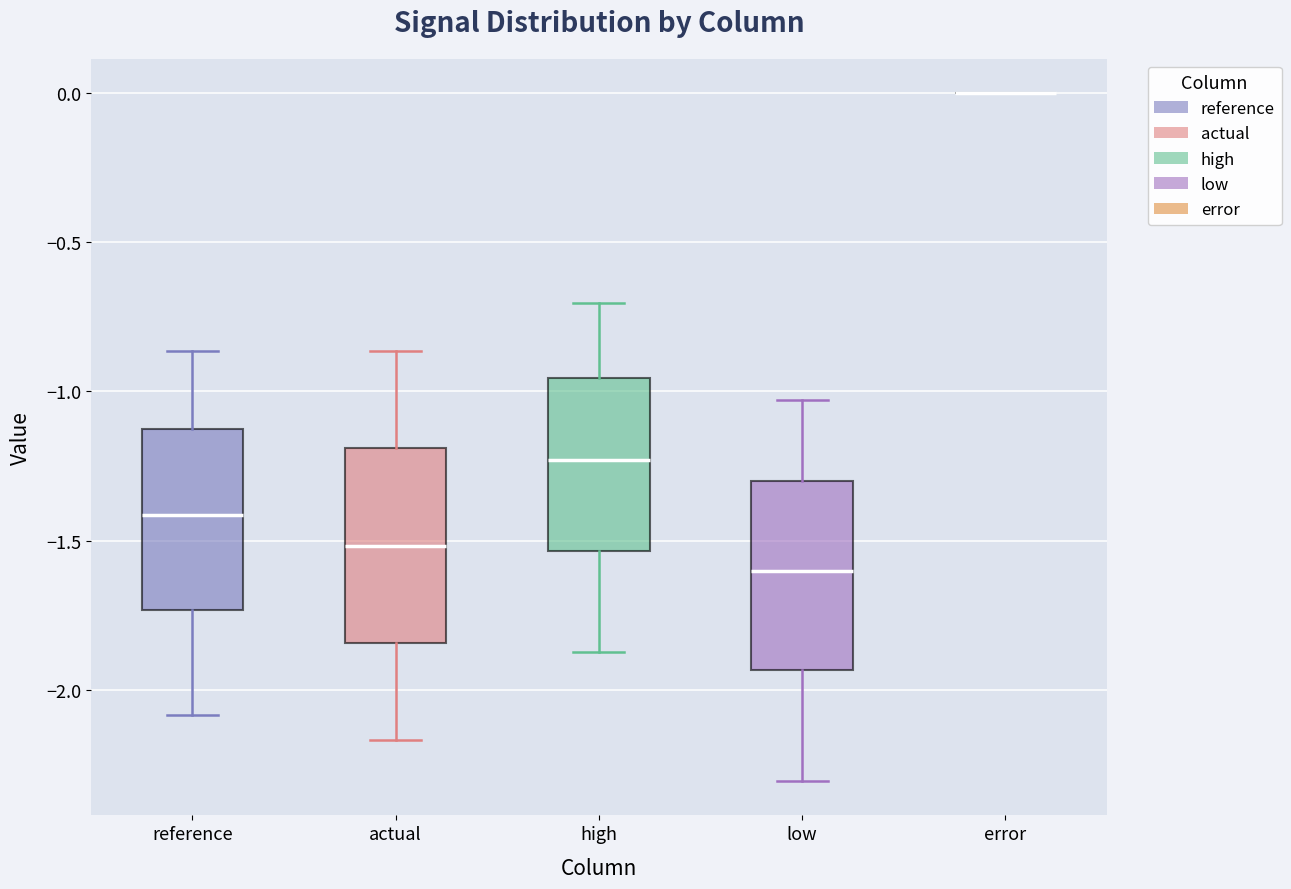

Reading left to right, read every box against the y-axis: the position of its median line, the range the box covers, and the ends of its whiskers. The values are not printed on the chart, so give them approximately, as read against the axis.

reference: median -1.40, box -1.75 to -1.15, whiskers -2.10 to -0.85
actual: median -1.50, box -1.85 to -1.20, whiskers -2.15 to -0.85
high: median -1.25, box -1.55 to -0.95, whiskers -1.85 to -0.70
low: median -1.60, box -1.95 to -1.30, whiskers -2.30 to -1.05
error: box collapsed to a line at 0.00, whiskers 0.00 to 0.00